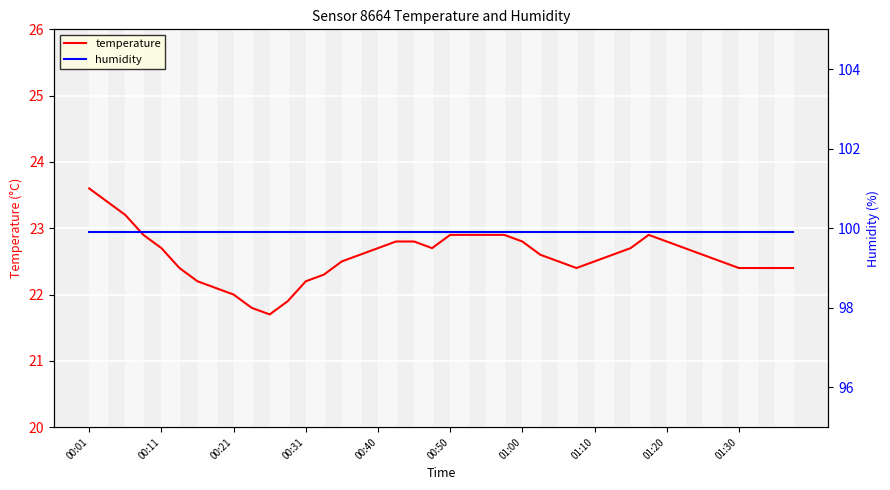

Is it true that temperature equals 22.7 at 00:11?

True